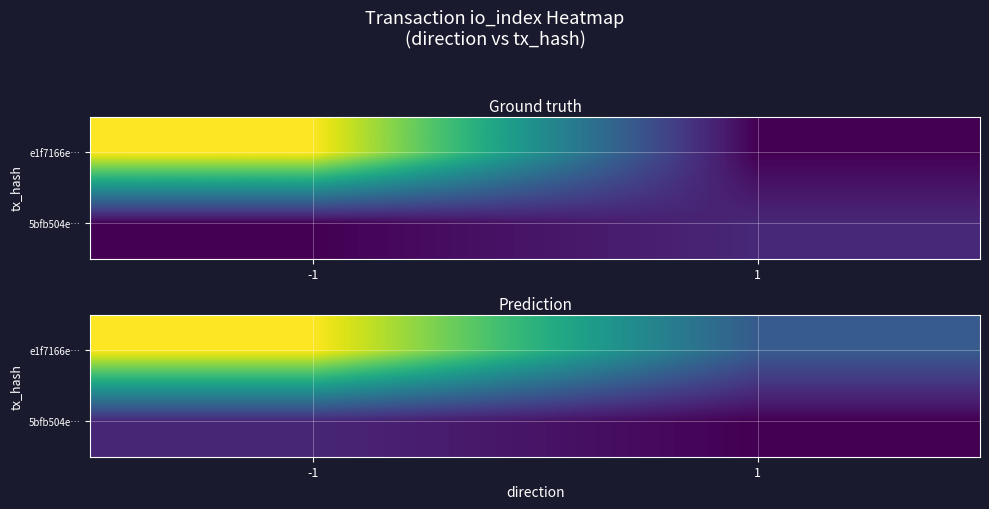

True or false: e1f7166e… has a value of 50.0 at 1.

True